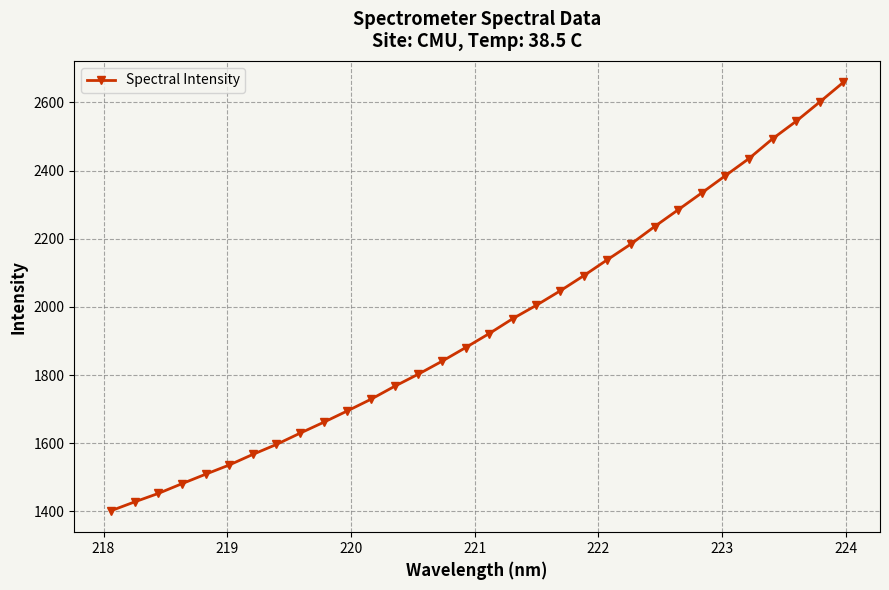

What is the difference between the second highest and minimum values?

1199.3